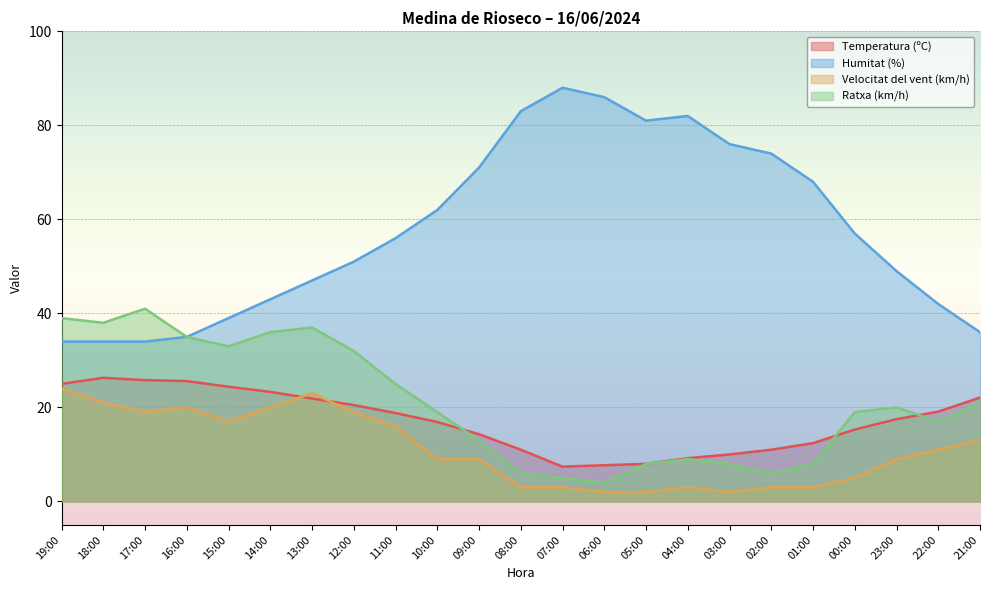

Count the number of data series in this chart.

4